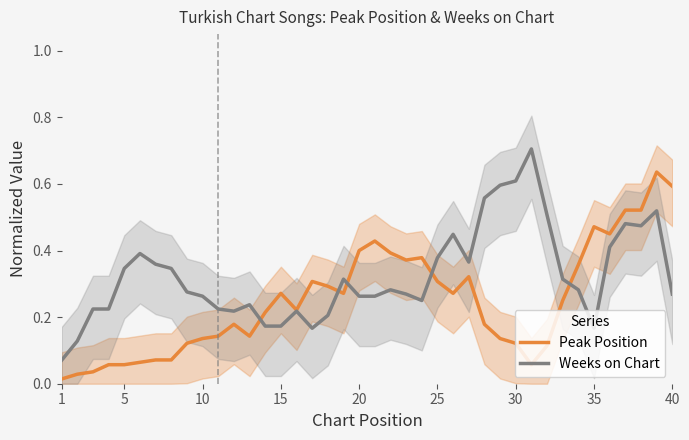

What is the average value of the Peak Position series?

0.2